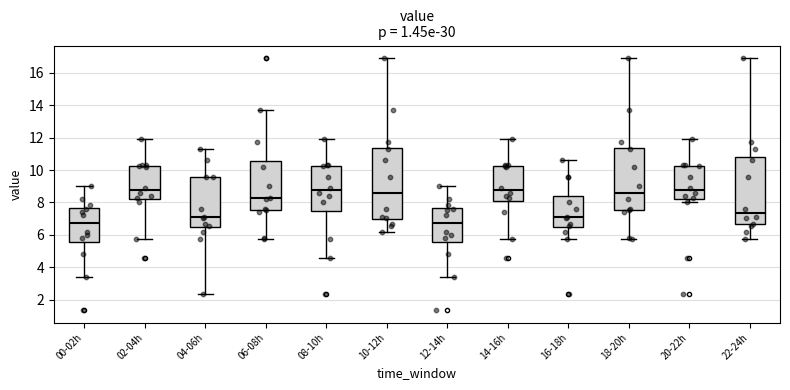

Reading left to right, transcribe this box plot: for each box, give where its median line is, the range the box spans, and where its two whiskers end, as read against the y-axis. The values are not printed on the chart, so give them approximately, as read against the axis.

00-02h: median 6.8, box 5.6 to 7.6, whiskers 3.4 to 9.0
02-04h: median 8.8, box 8.2 to 10.2, whiskers 5.8 to 12.0
04-06h: median 7.2, box 6.4 to 9.6, whiskers 2.4 to 11.2
06-08h: median 8.2, box 7.6 to 10.6, whiskers 5.8 to 13.8
08-10h: median 8.8, box 7.4 to 10.2, whiskers 4.6 to 12.0
10-12h: median 8.6, box 7.0 to 11.4, whiskers 6.2 to 17.0
12-14h: median 6.8, box 5.6 to 7.6, whiskers 3.4 to 9.0
14-16h: median 8.8, box 8.0 to 10.2, whiskers 5.8 to 12.0
16-18h: median 7.2, box 6.4 to 8.4, whiskers 5.8 to 10.6
18-20h: median 8.6, box 7.6 to 11.4, whiskers 5.8 to 17.0
20-22h: median 8.8, box 8.2 to 10.2, whiskers 8.0 to 12.0
22-24h: median 7.4, box 6.6 to 10.8, whiskers 5.8 to 17.0